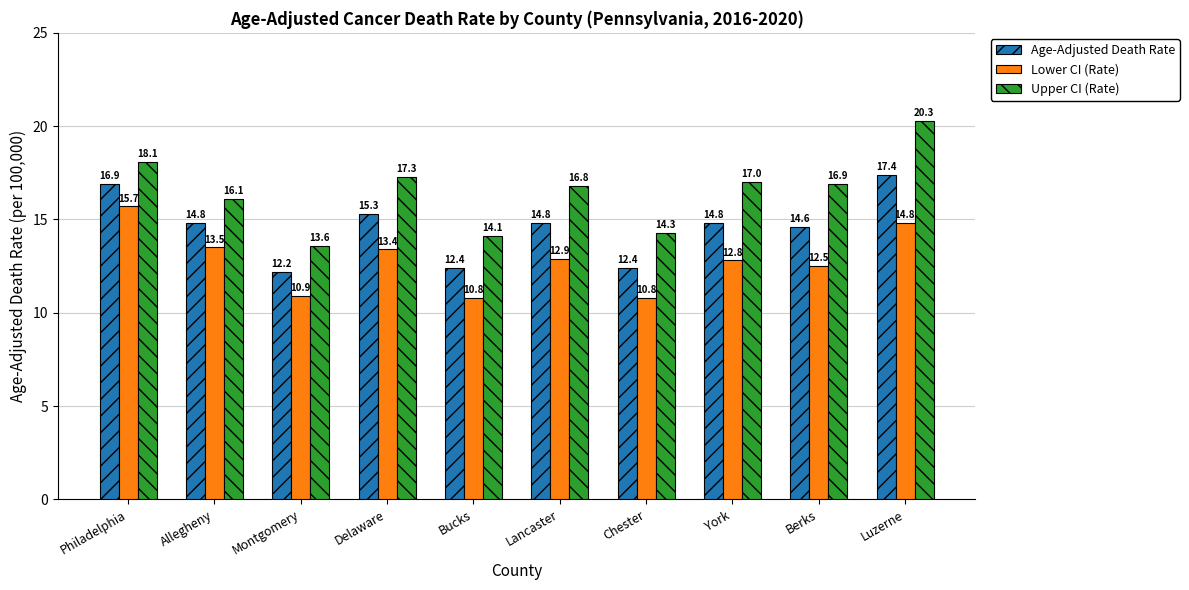

What is the approximate value of Age-Adjusted Death Rate at Berks?

14.6